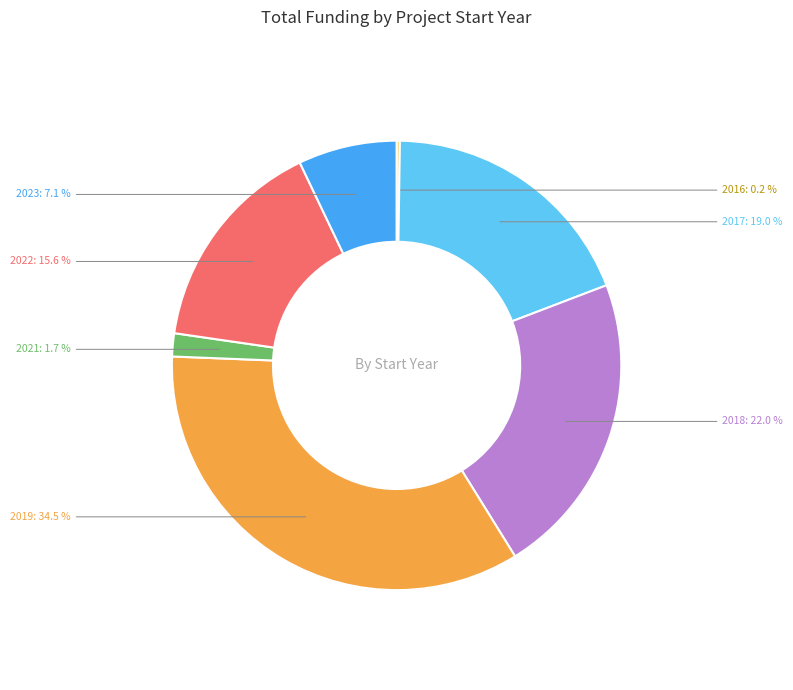

To the nearest percent, what is the difference between the 2018 and 2022 slice percentages?

6%